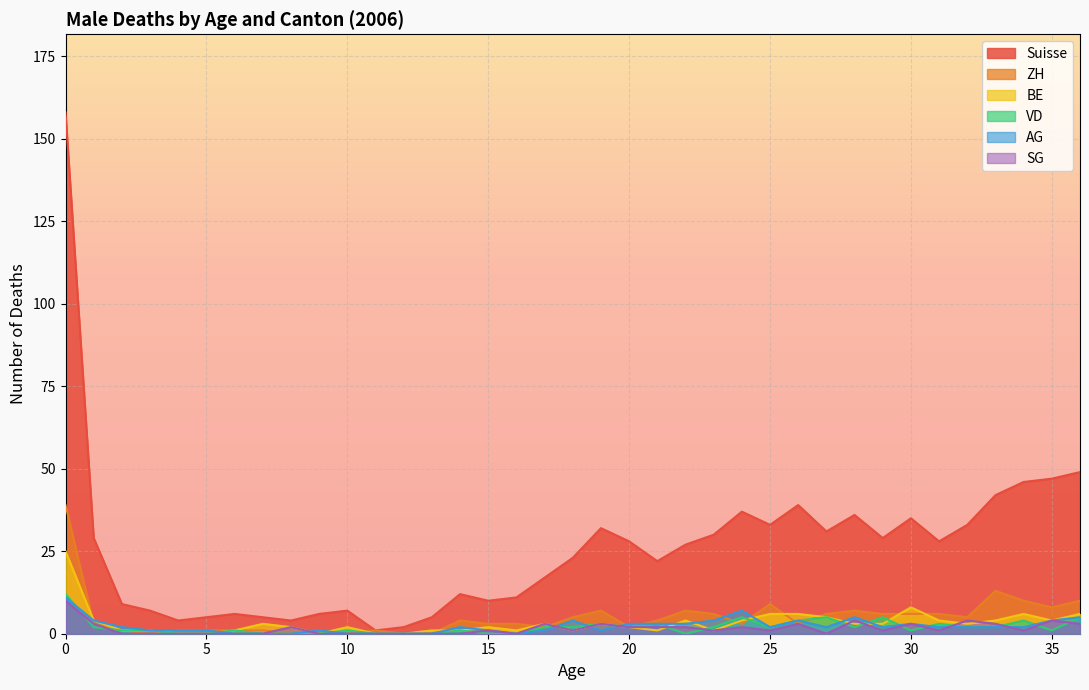

How many lines are shown in the chart?

6